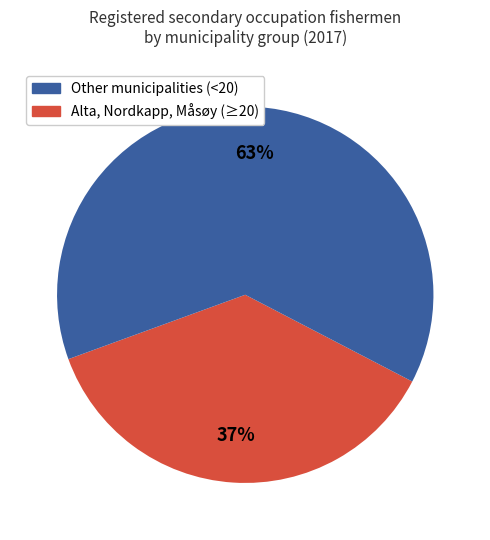

To the nearest percent, what is the difference between the largest and smallest slice percentages?

26%